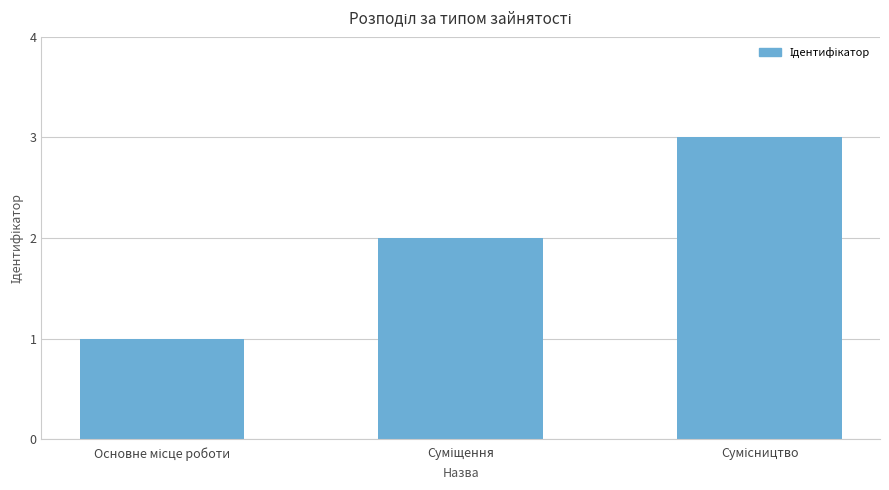

Does the chart contain any negative values?

No